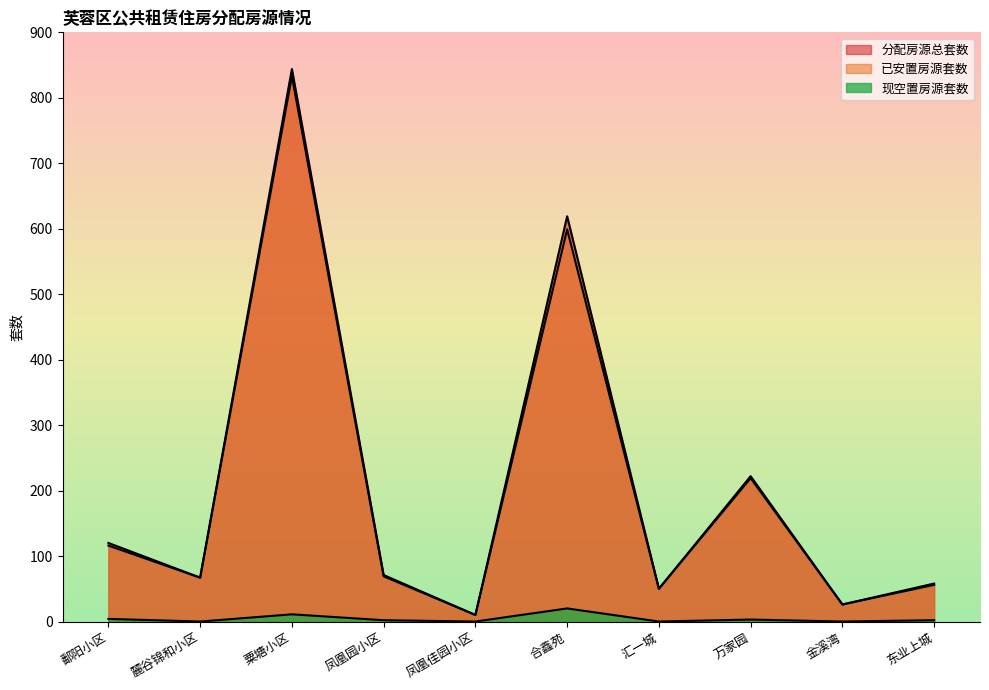

What is the total value across all series at 万家园?

444